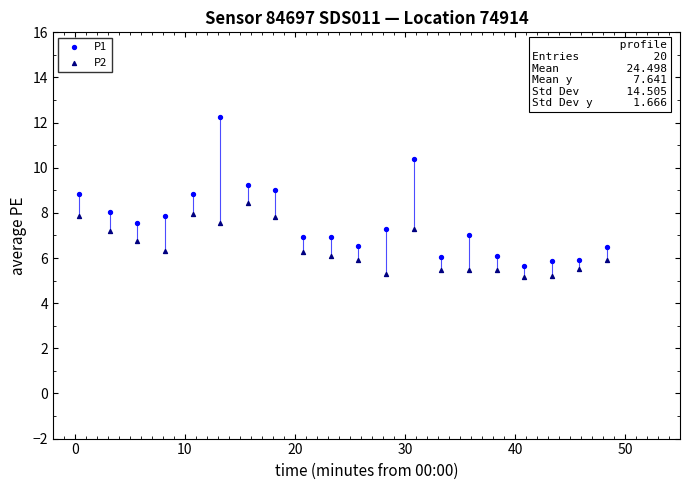

Which series contains the highest Y value?

P1